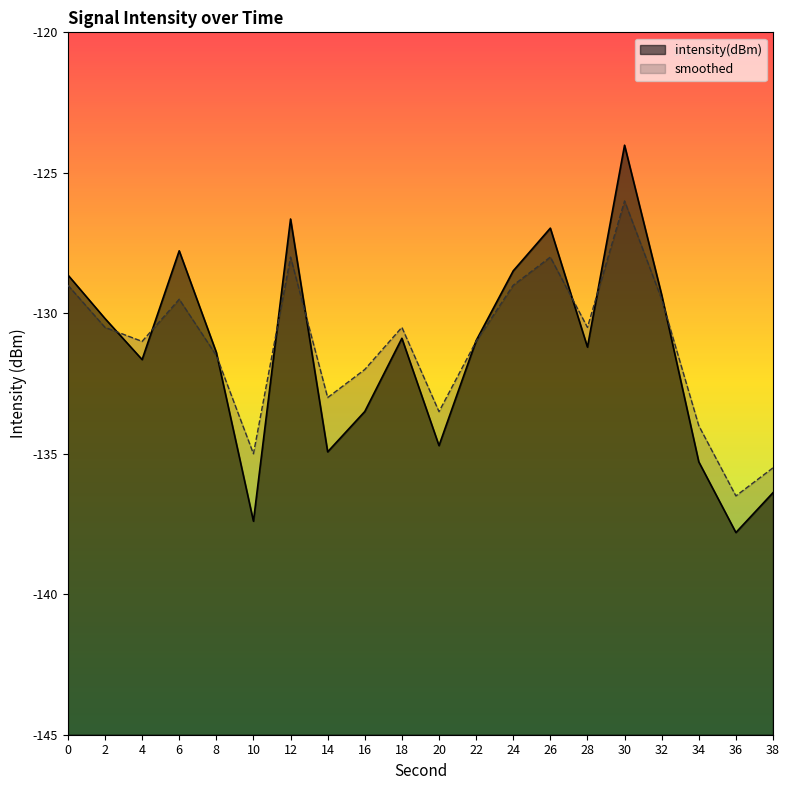

Rank the series at 8 from lowest to highest value.

smoothed, intensity(dBm)